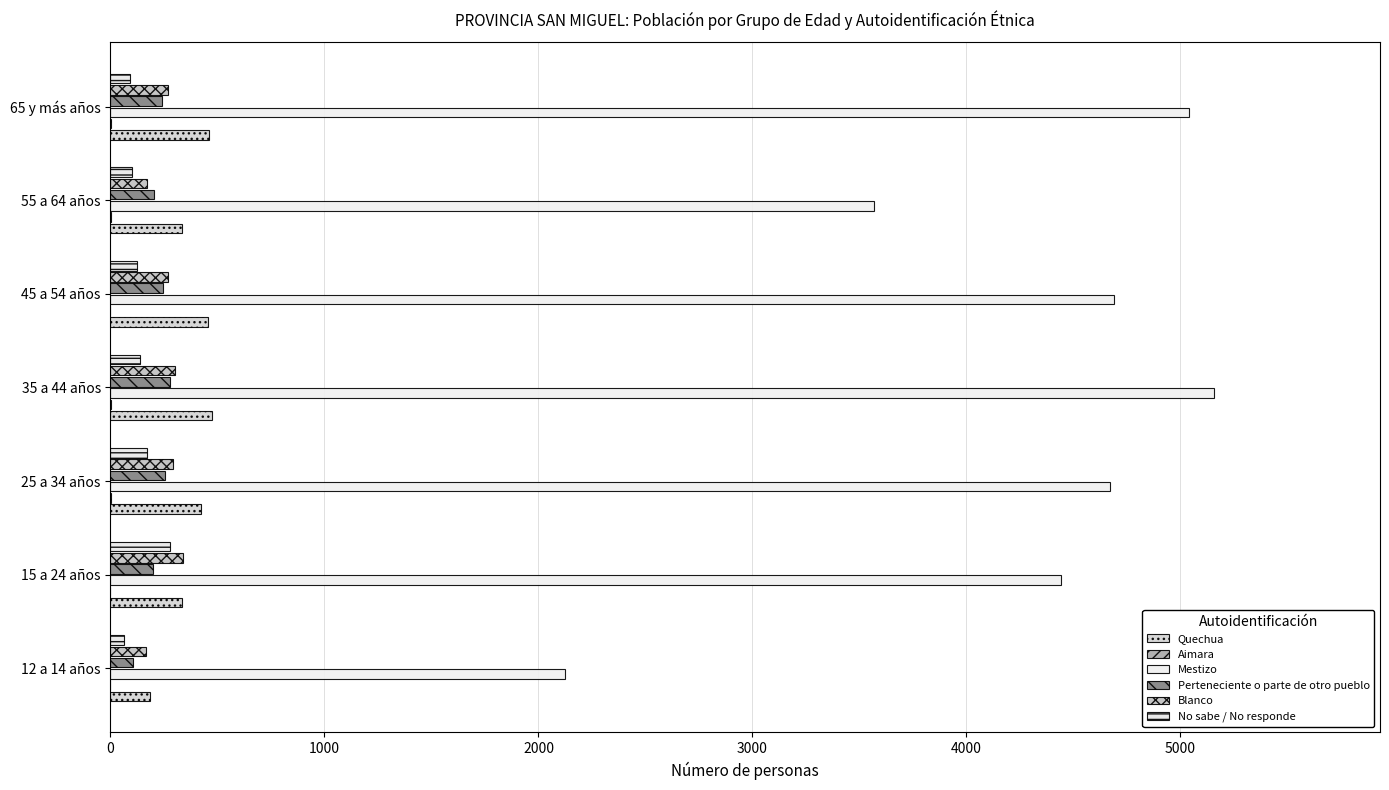

How many data points does each series have?

7